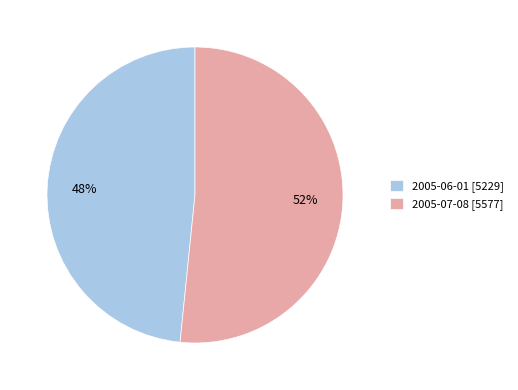

Is it true that 2005-07-08 is 52% of the pie?

True